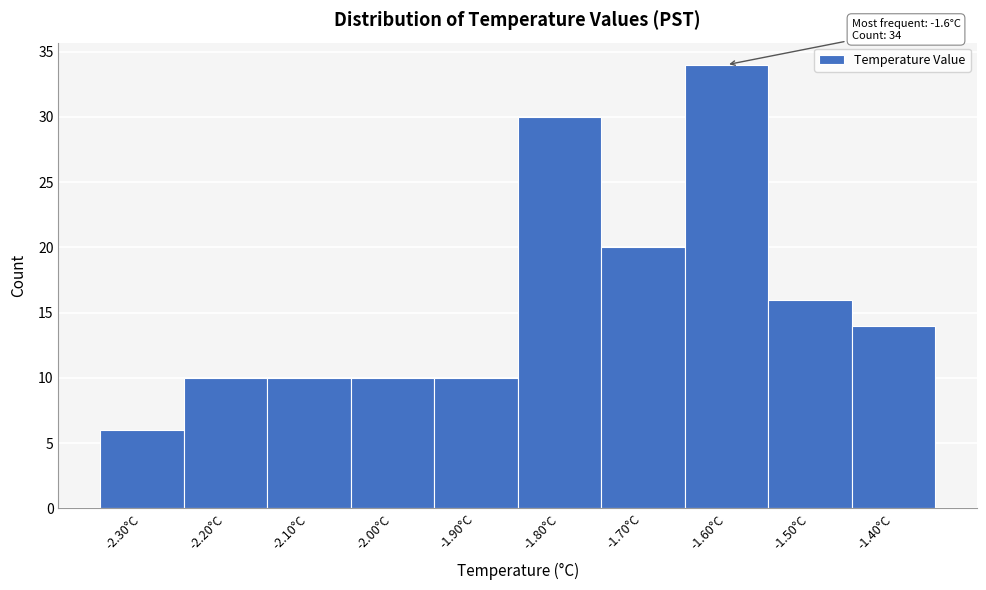

Over which range of the x-axis is the bar tallest?

-1.65 to -1.55